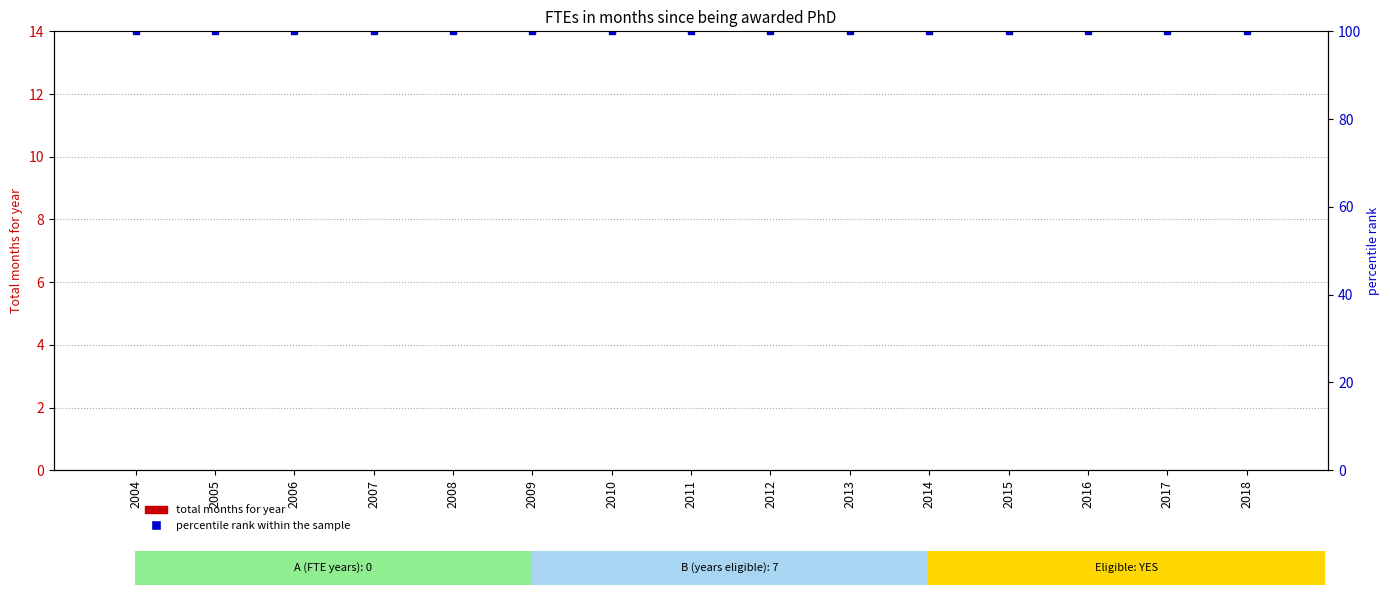

At 2009, list the series in order from largest to smallest.

percentile rank within the sample, total months for year